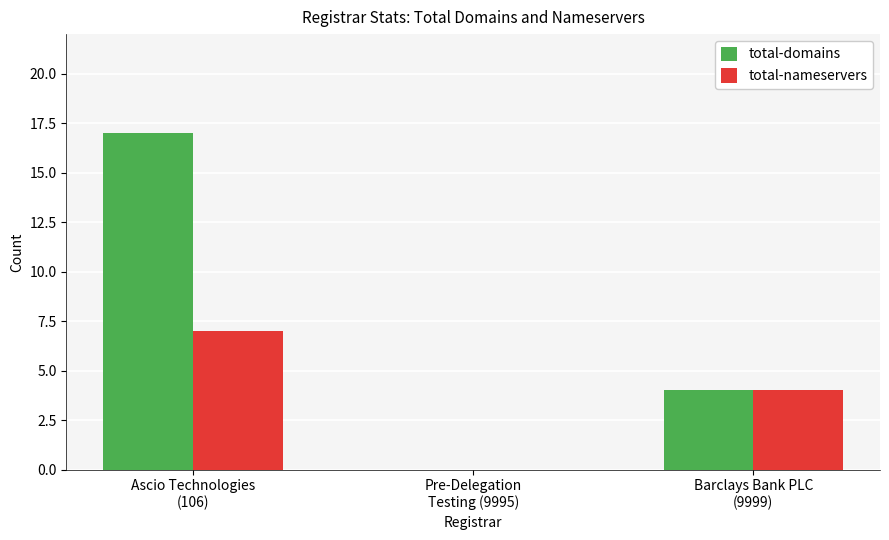

At which label is total-domains closest to 8?

Barclays Bank PLC
(9999)